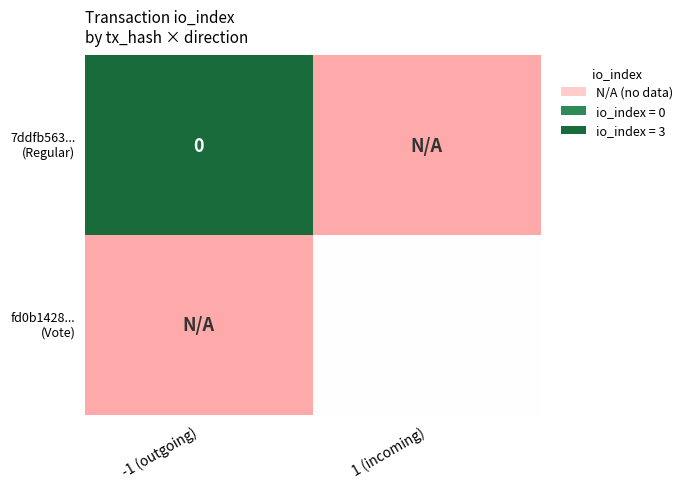

What is the total value across all series at 1 (incoming)?

8